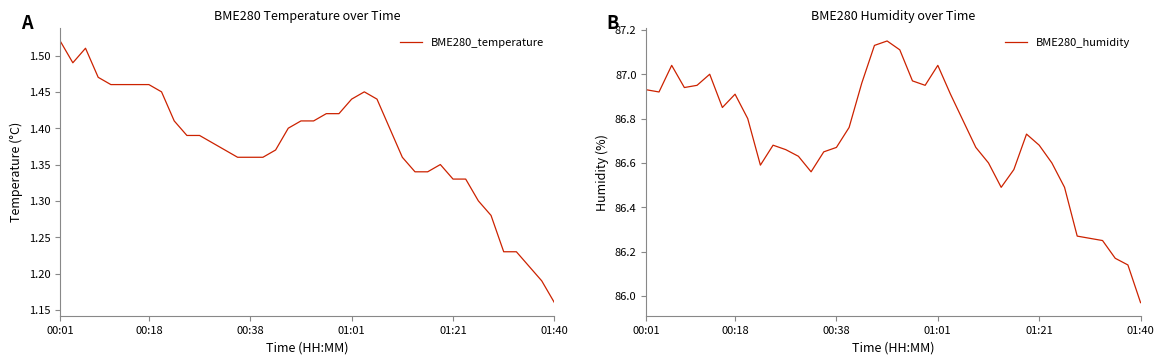

Reading left to right, extract all data points from this chart.

BME280_temperature: 1.5	1.5	1.5	1.5	1.5	1.5	1.5	1.5	1.4	1.4	1.4	1.4	1.4	1.4	1.4	1.4	1.4	1.4	1.4	1.4	1.4	1.4	1.4	1.4	1.4	1.4	1.4	1.4	1.3	1.3	1.4	1.3	1.3	1.3	1.3	1.2	1.2	1.2	1.2	1.2
BME280_humidity: 86.9	86.9	87.0	86.9	87.0	87.0	86.8	86.9	86.8	86.6	86.7	86.7	86.6	86.6	86.7	86.7	86.8	87.0	87.1	87.2	87.1	87.0	87.0	87.0	86.9	86.8	86.7	86.6	86.5	86.6	86.7	86.7	86.6	86.5	86.3	86.3	86.2	86.2	86.1	86.0